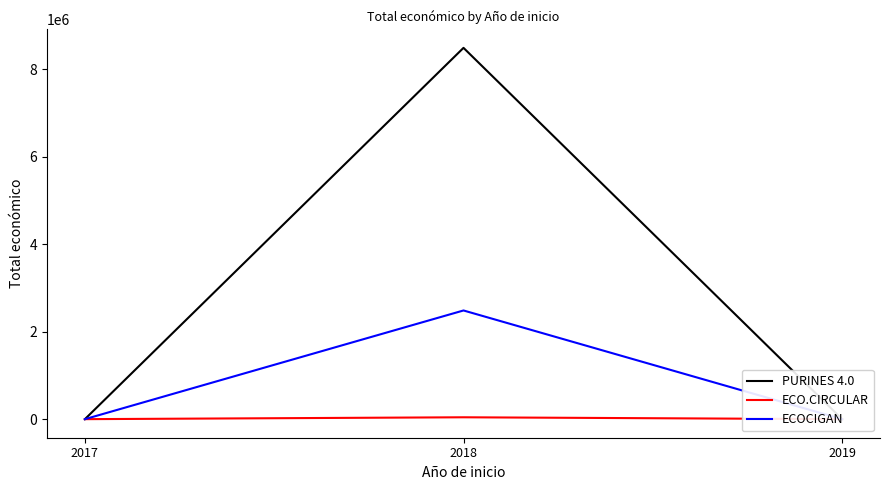

Read the ECOCIGAN value at 2018, to the nearest 10.

2483710